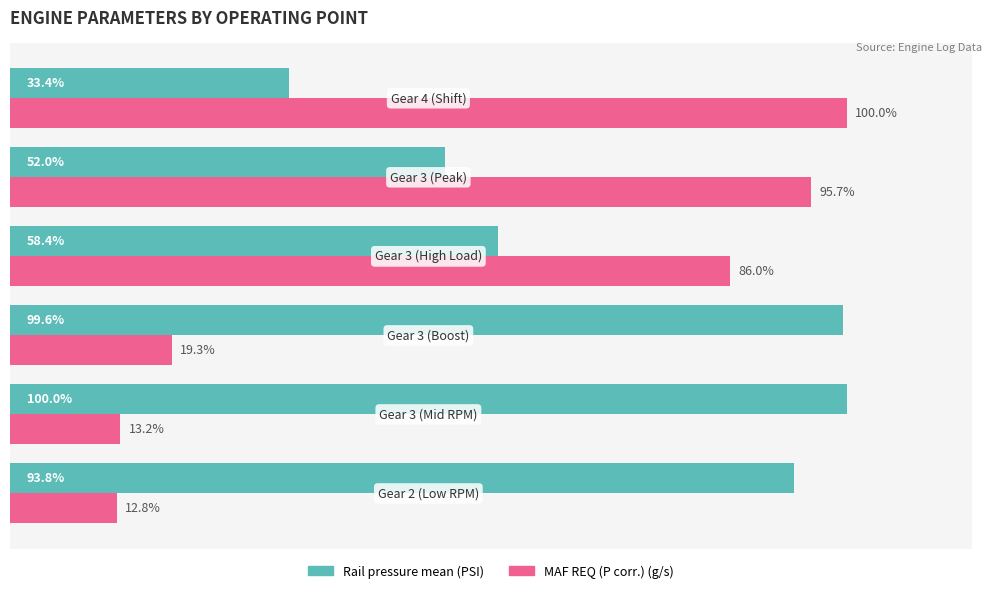

Rank the series by their average value, from lowest to highest.

MAF REQ (P corr.) (g/s), Rail pressure mean (PSI)